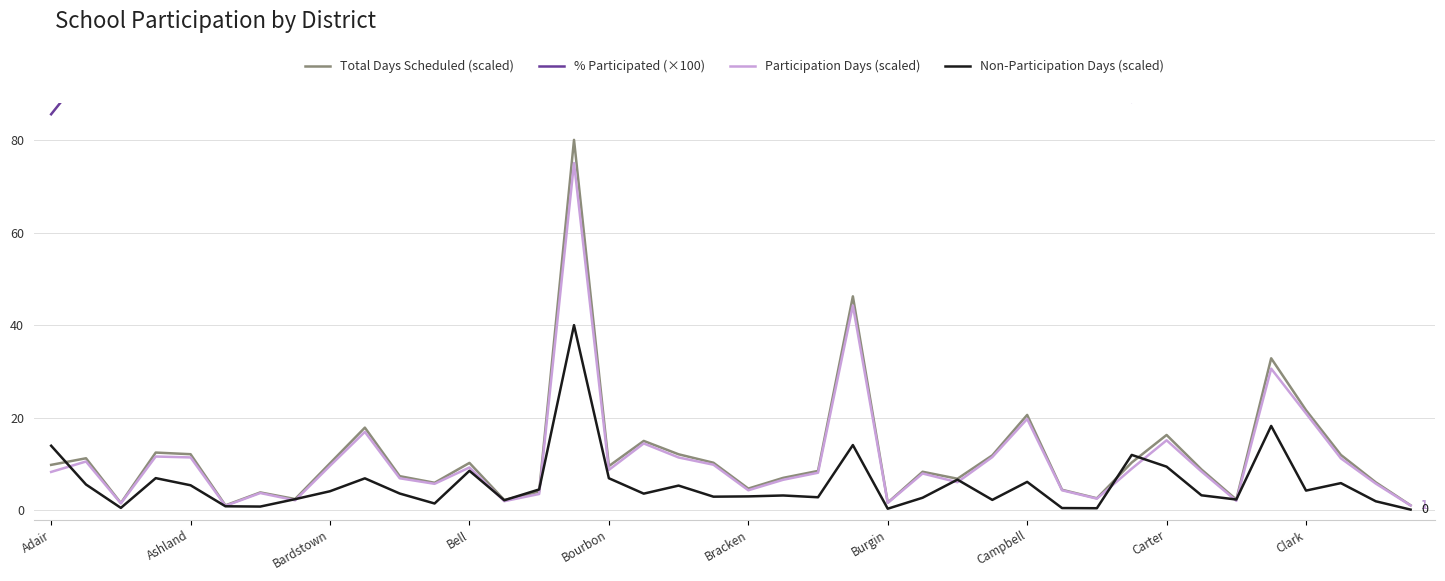

How many data points in Non-Participation Days (scaled) are above 3?

24